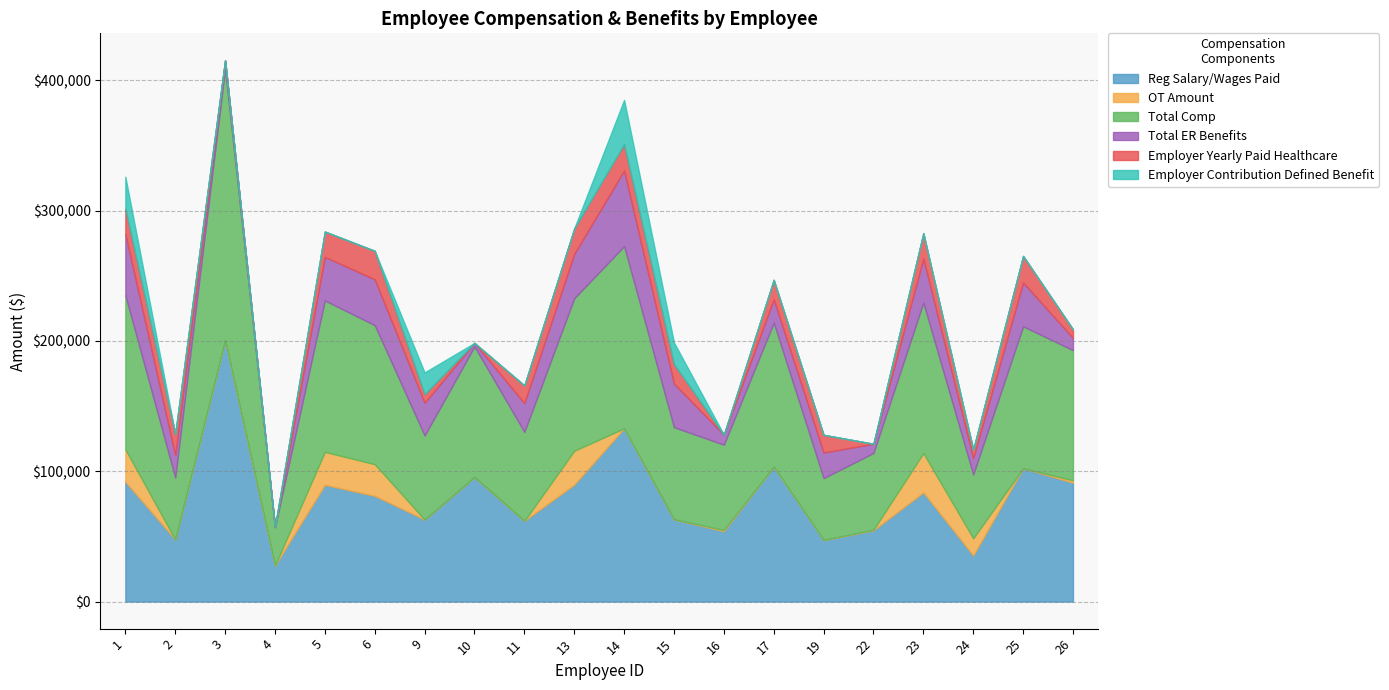

How many series are shown in this chart?

6